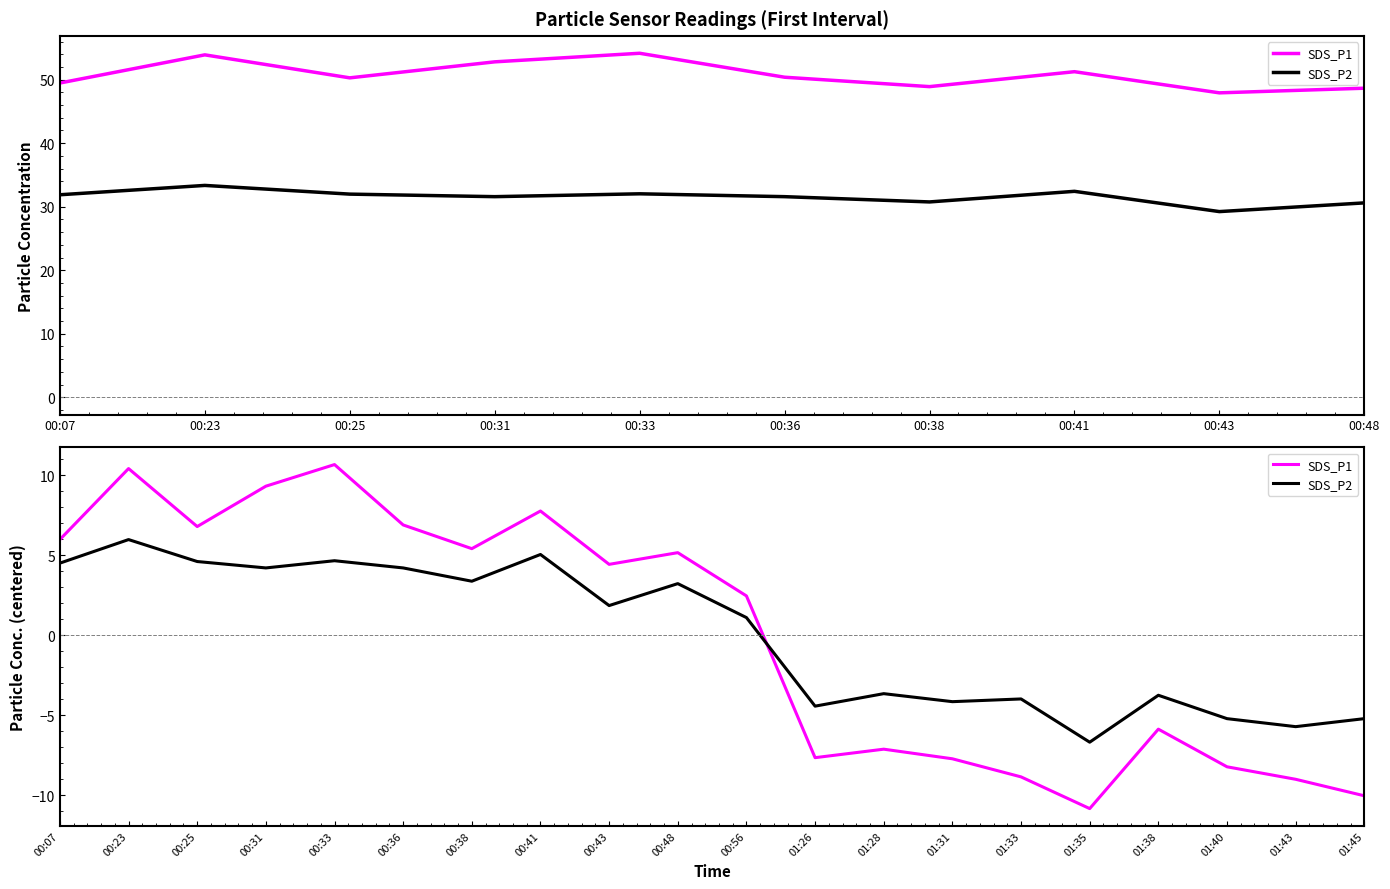

How many interior local valleys does the SDS_P2 series have?

7